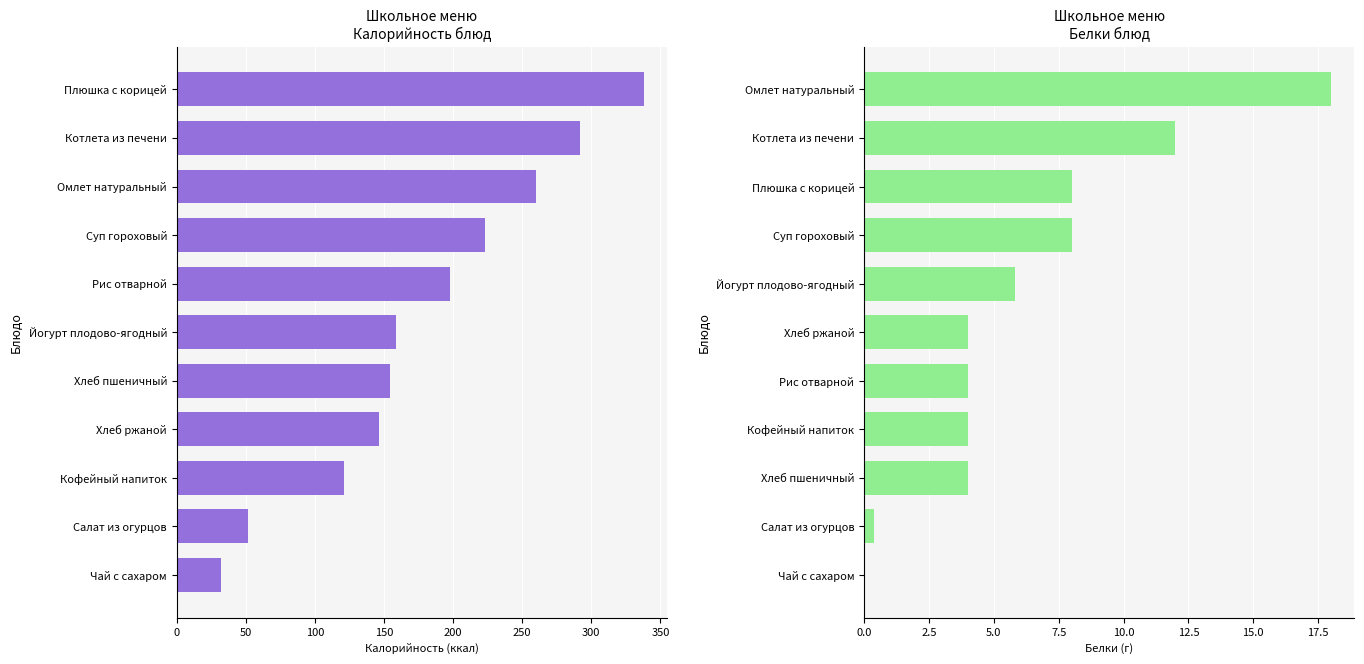

At how many categories does at least one series exceed 103?

9